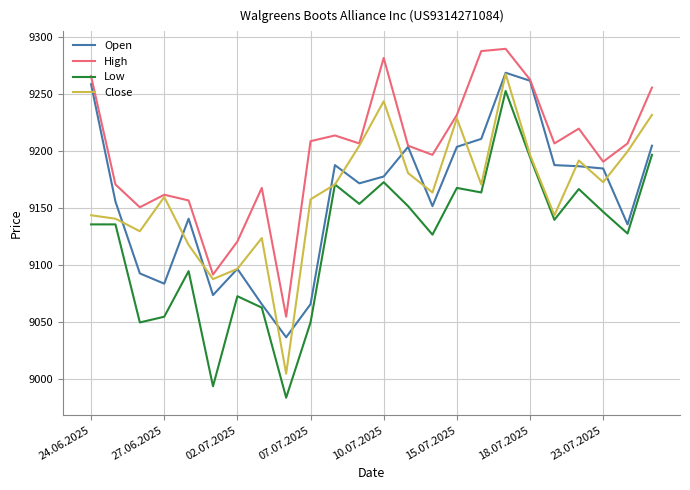

Does the chart display data point markers on the line(s)?

No